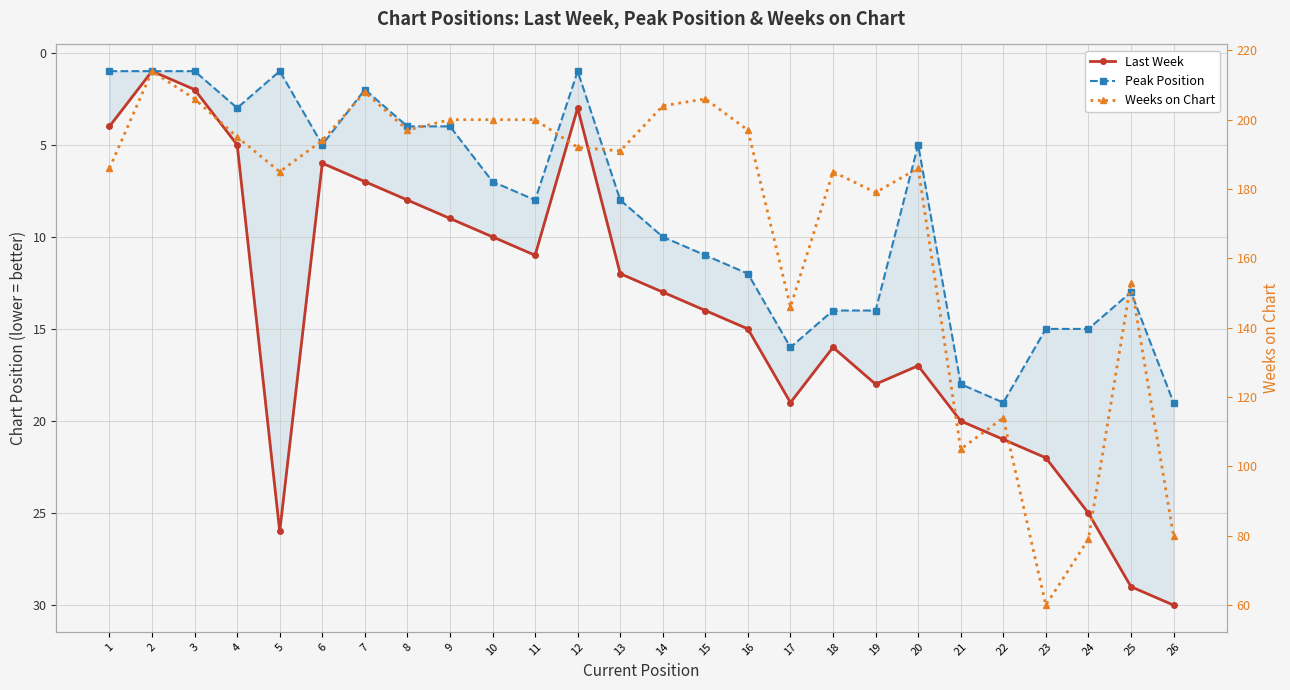

How many values in the Weeks on Chart series are below 192?

13